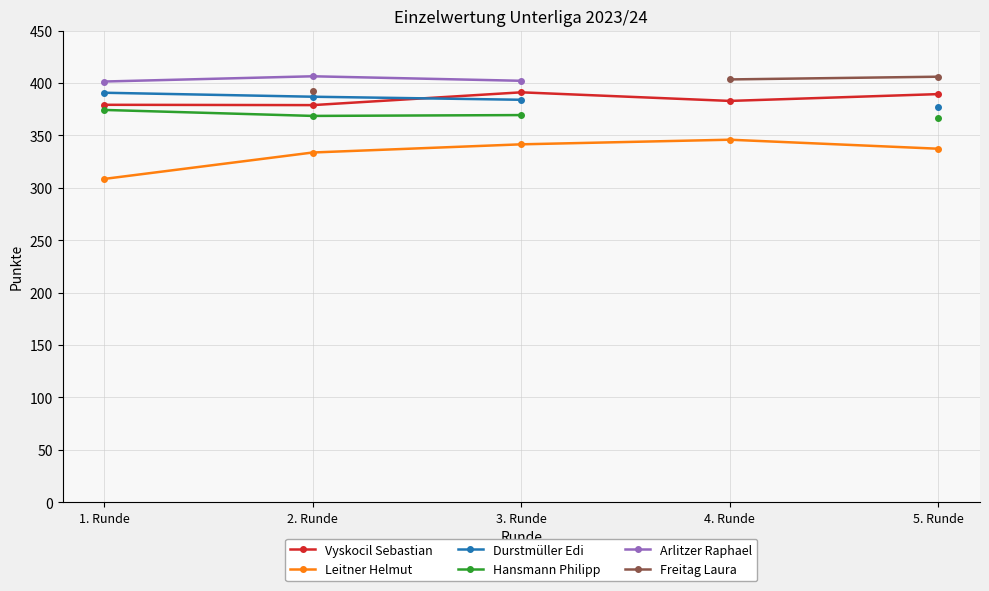

At which category is the sum across all series the highest?

2. Runde